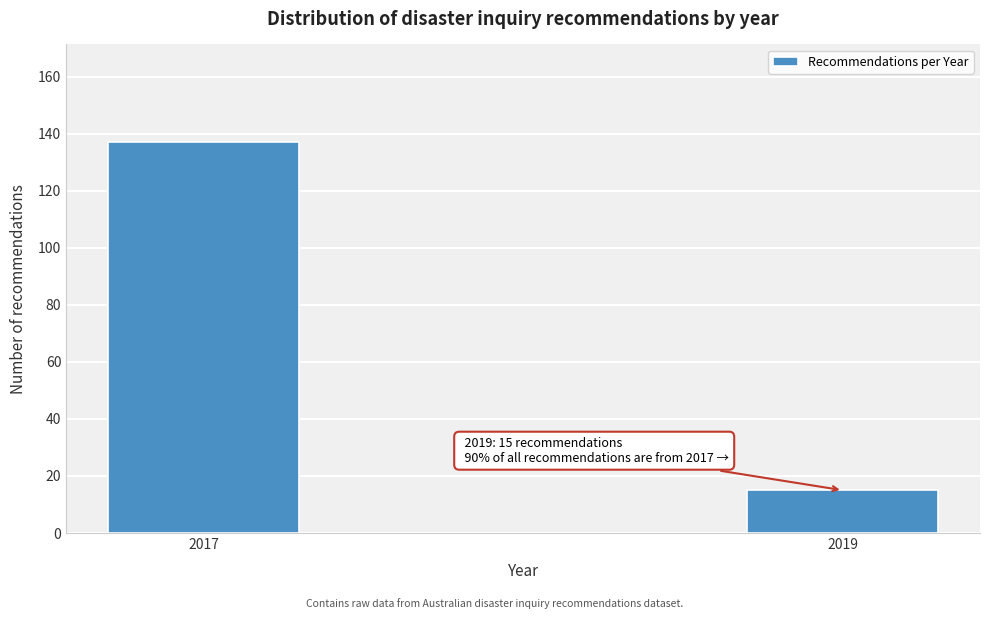

Reading right to left, transcribe all the data shown in this chart.

15	137